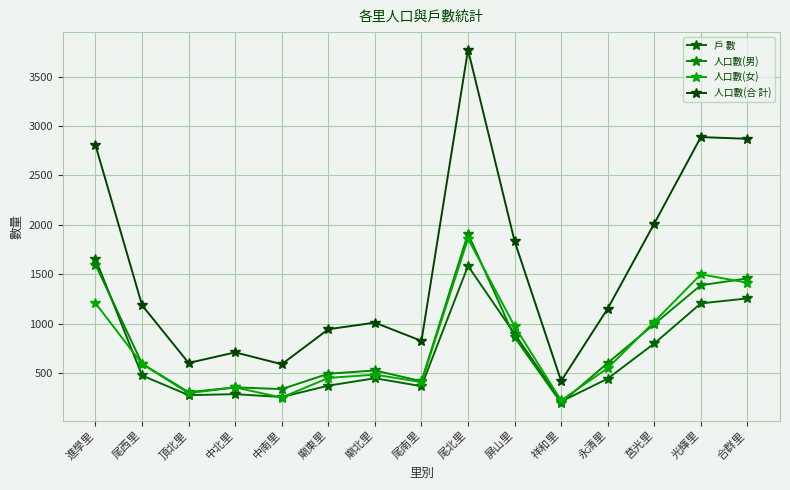

Reading left to right, what are all the values shown in this chart?

戶 數: 進學里=1656	尾西里=475	頂北里=276	中北里=286	中南里=257	廟東里=372	廟北里=447	尾南里=367	尾北里=1584	屏山里=897	祥和里=212	永清里=443	莒光里=799	光輝里=1205	合群里=1255
人口數(男): 進學里=1598	尾西里=594	頂北里=306	中北里=355	中南里=337	廟東里=493	廟北里=526	尾南里=417	尾北里=1912	屏山里=862	祥和里=197	永清里=602	莒光里=995	光輝里=1389	合群里=1457
人口數(女): 進學里=1207	尾西里=592	頂北里=296	中北里=354	中南里=252	廟東里=450	廟北里=484	尾南里=408	尾北里=1860	屏山里=973	祥和里=222	永清里=550	莒光里=1018	光輝里=1499	合群里=1414
人口數(合 計): 進學里=2805	尾西里=1186	頂北里=602	中北里=709	中南里=589	廟東里=943	廟北里=1010	尾南里=825	尾北里=3772	屏山里=1835	祥和里=419	永清里=1152	莒光里=2013	光輝里=2888	合群里=2871